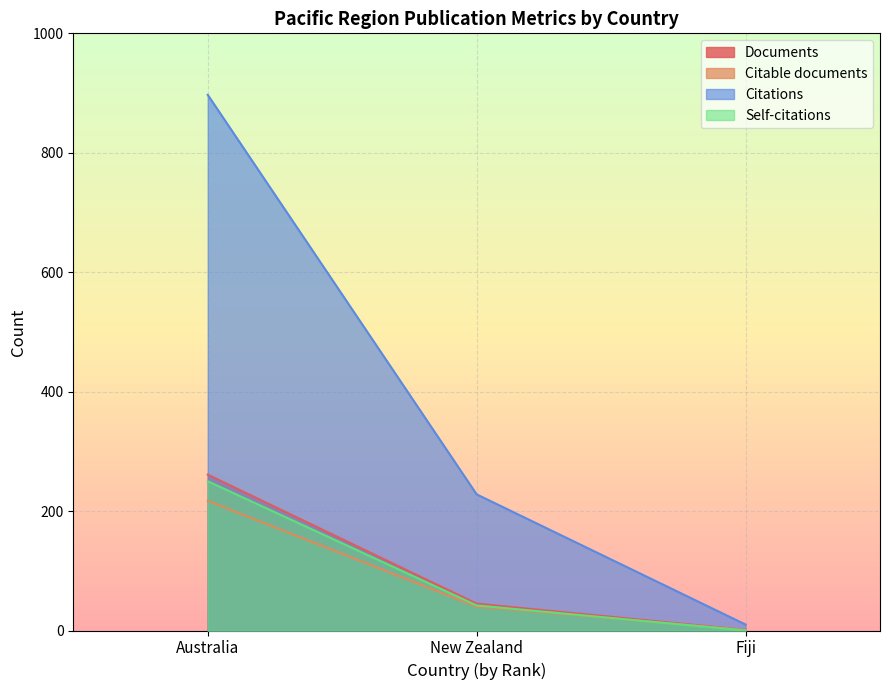

What position from the right is Fiji?

1